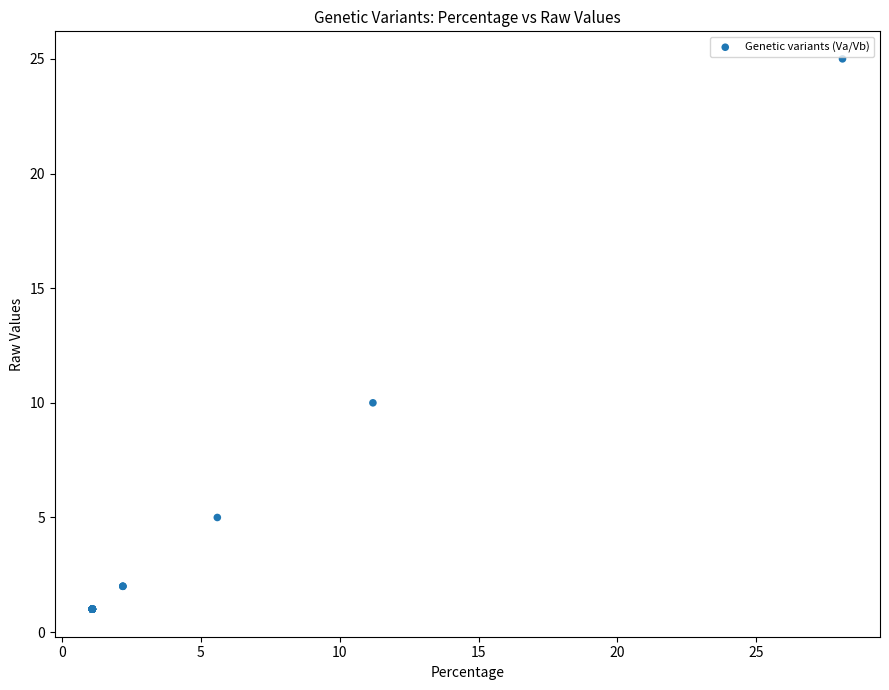

What Y value in the scatter plot is closest to 13?

10